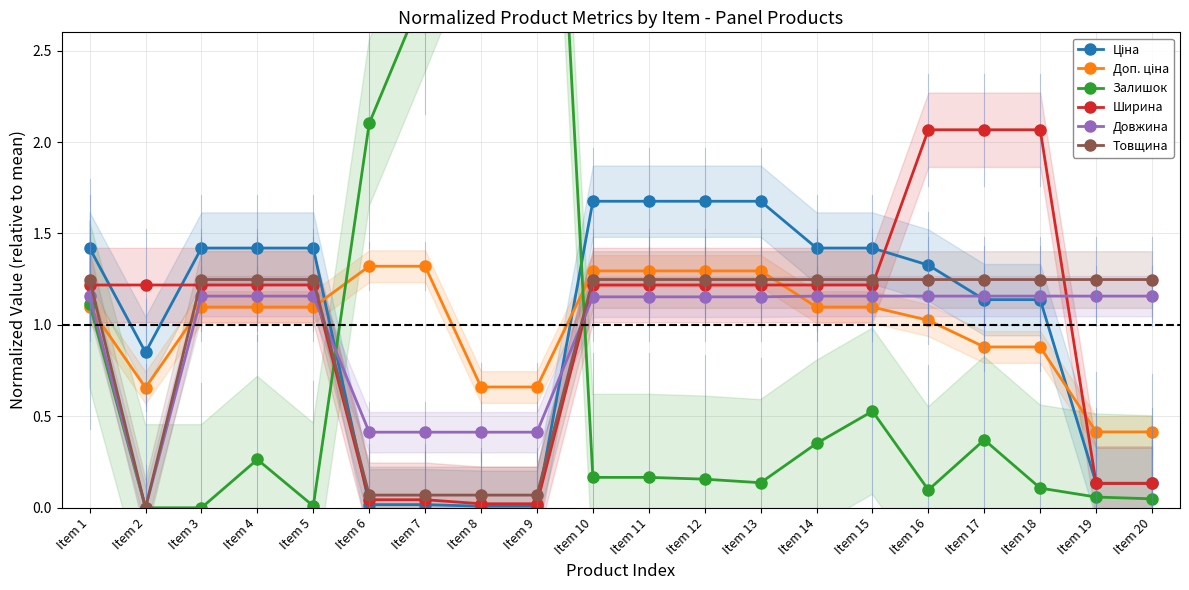

Rank the categories by Товщина value from highest to lowest.

Item 1, Item 3, Item 4, Item 5, Item 10, Item 11, Item 12, Item 13, Item 14, Item 15, Item 16, Item 17, Item 18, Item 19, Item 20, Item 6, Item 7, Item 8, Item 9, Item 2